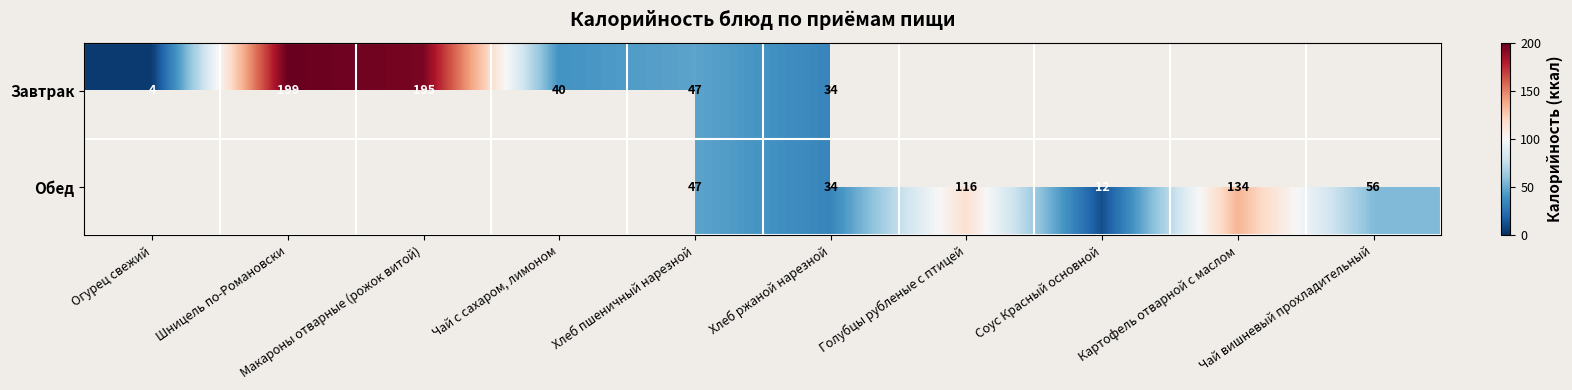

Is it true that Обед equals 10 at Хлеб ржаной нарезной?

False